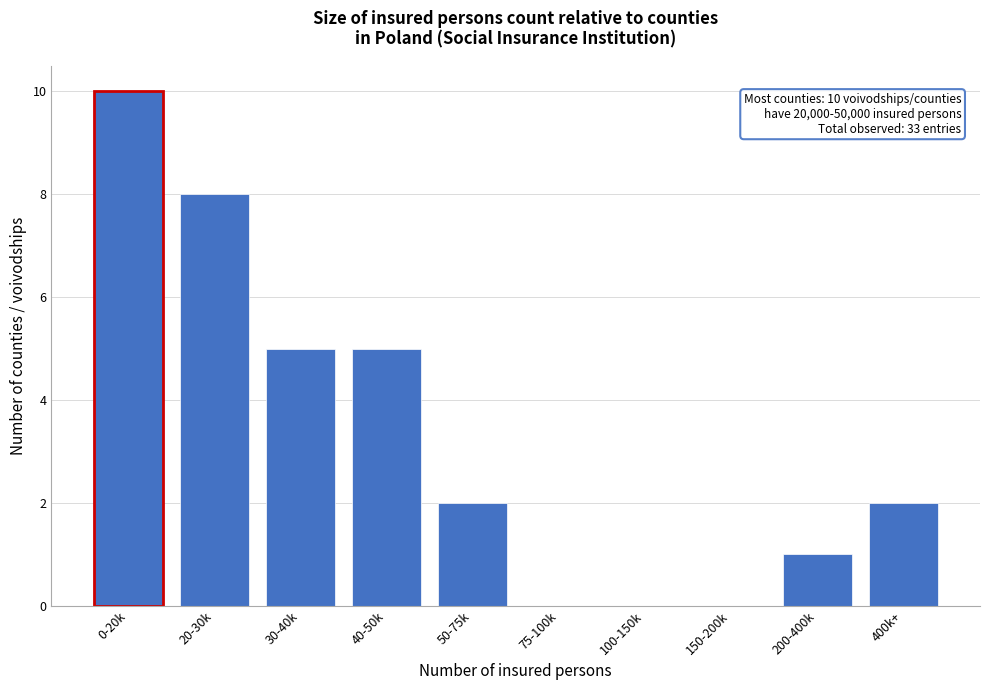

Reading right to left, transcribe all the data shown in this chart.

400k+=2	200-400k=1	150-200k=0	100-150k=0	75-100k=0	50-75k=2	40-50k=5	30-40k=5	20-30k=8	0-20k=10